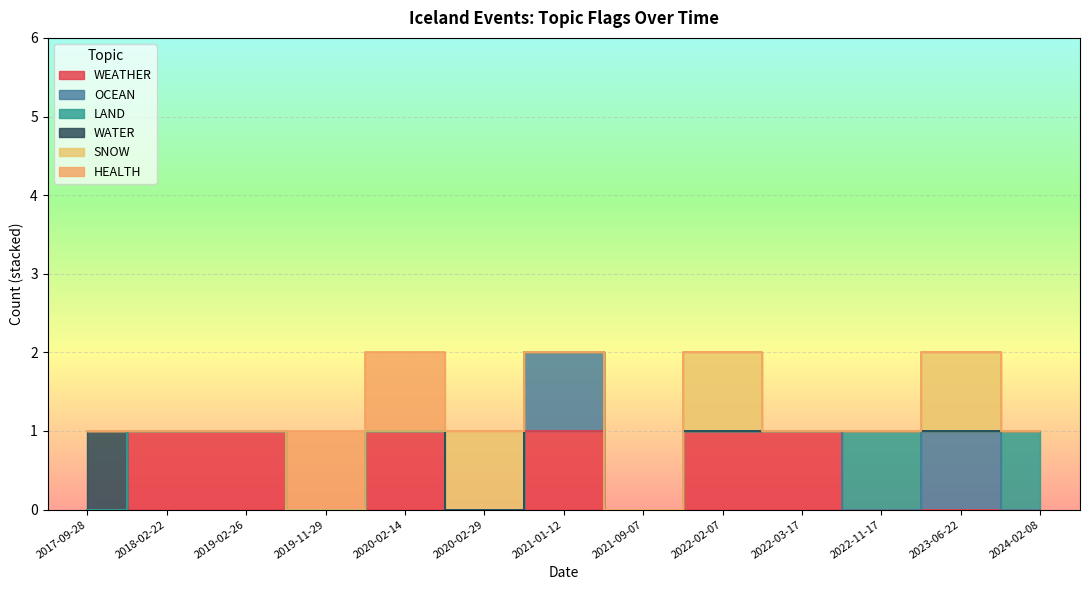

At how many categories does at least one series exceed 0?

12